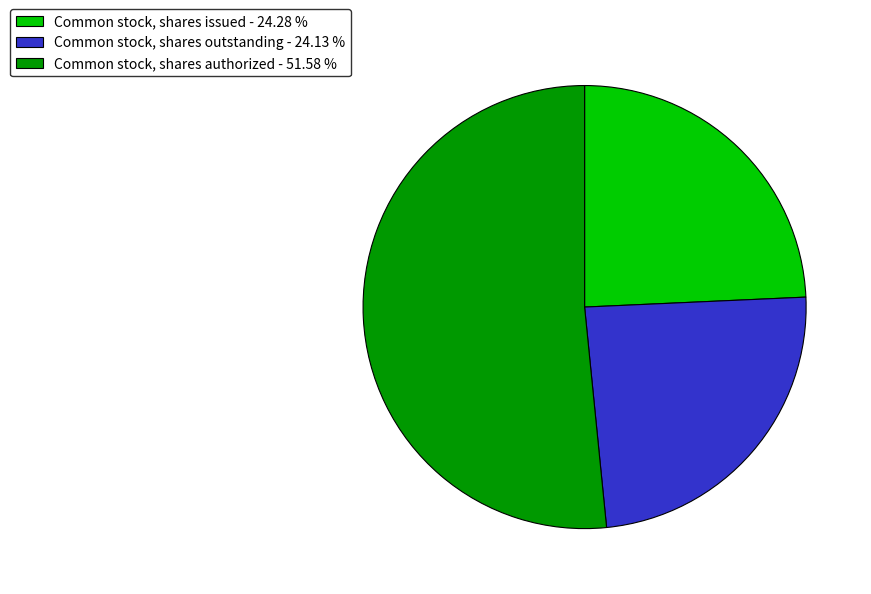

Which has a higher value, Common stock, shares authorized - 51.58 % or Common stock, shares outstanding - 24.13 %?

Common stock, shares authorized - 51.58 %